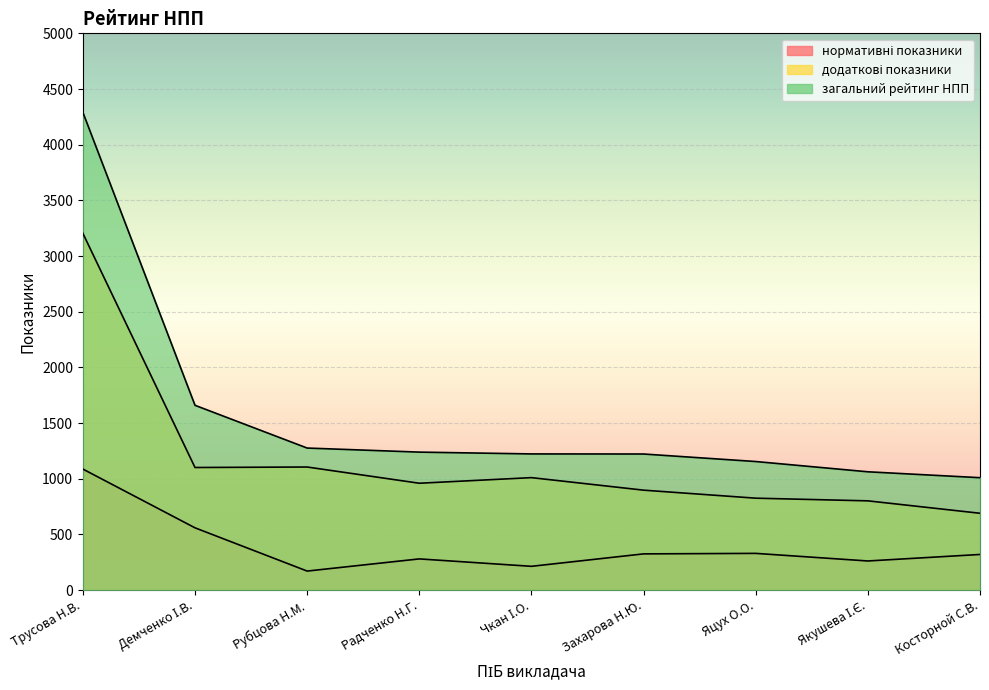

The value of нормативні показники at Радченко Н.Г. is 279.6. True or false?

True